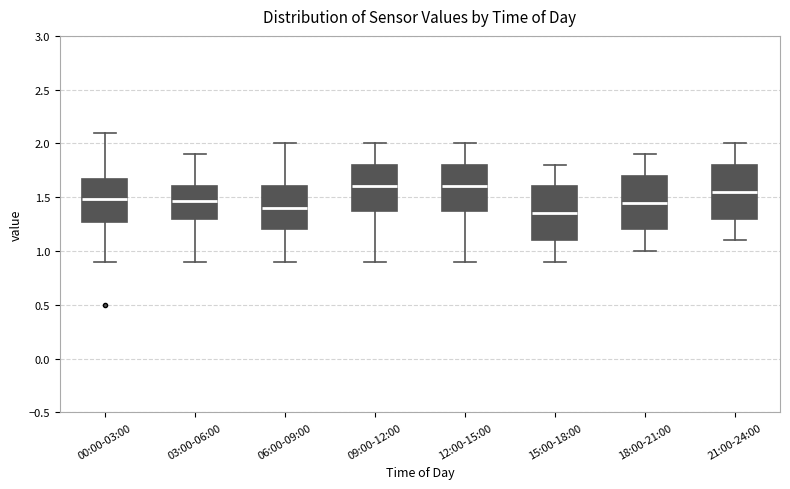

Reading left to right, read every box against the y-axis: the position of its median line, the range the box covers, and the ends of its whiskers. The values are not printed on the chart, so give them approximately, as read against the axis.

00:00-03:00: median 1.50, box 1.25 to 1.65, whiskers 0.90 to 2.10
03:00-06:00: median 1.45, box 1.30 to 1.60, whiskers 0.90 to 1.90
06:00-09:00: median 1.40, box 1.20 to 1.60, whiskers 0.90 to 2.00
09:00-12:00: median 1.60, box 1.40 to 1.80, whiskers 0.90 to 2.00
12:00-15:00: median 1.60, box 1.40 to 1.80, whiskers 0.90 to 2.00
15:00-18:00: median 1.35, box 1.10 to 1.60, whiskers 0.90 to 1.80
18:00-21:00: median 1.45, box 1.20 to 1.70, whiskers 1.00 to 1.90
21:00-24:00: median 1.55, box 1.30 to 1.80, whiskers 1.10 to 2.00